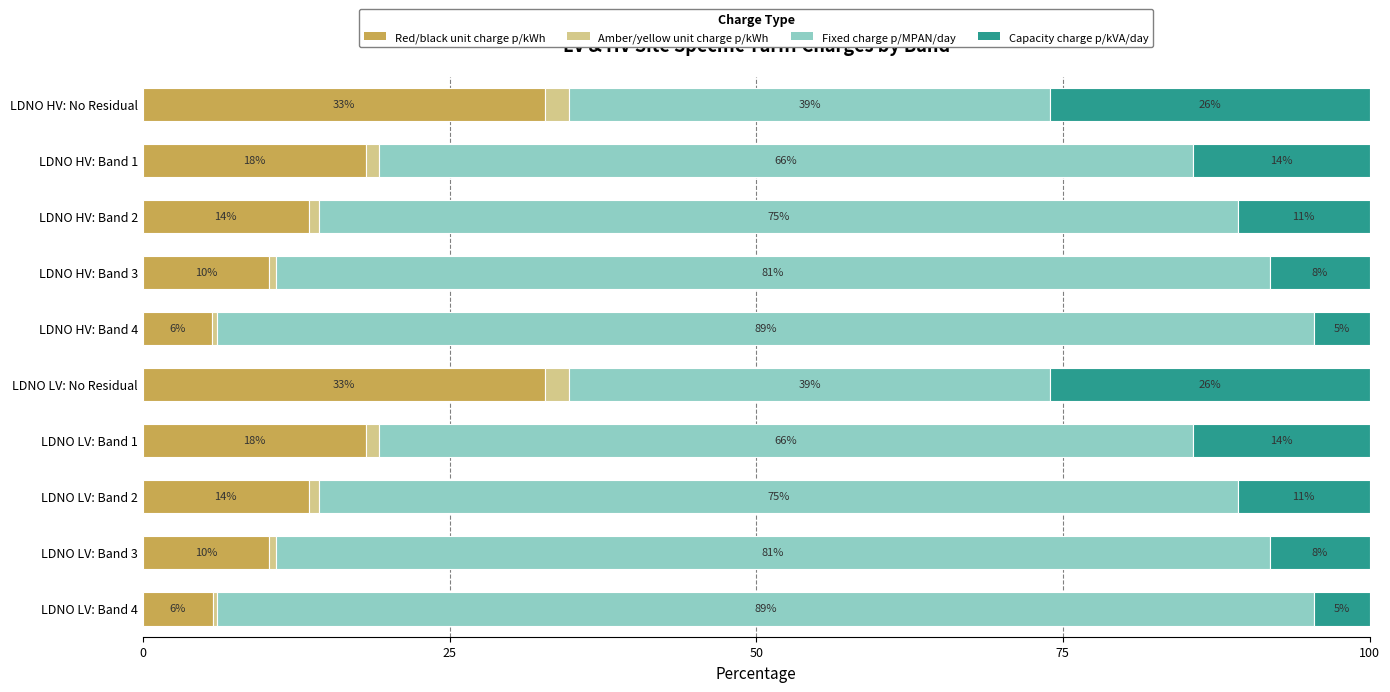

What is the average value of the Amber/yellow unit charge p/kWh series?

1.0